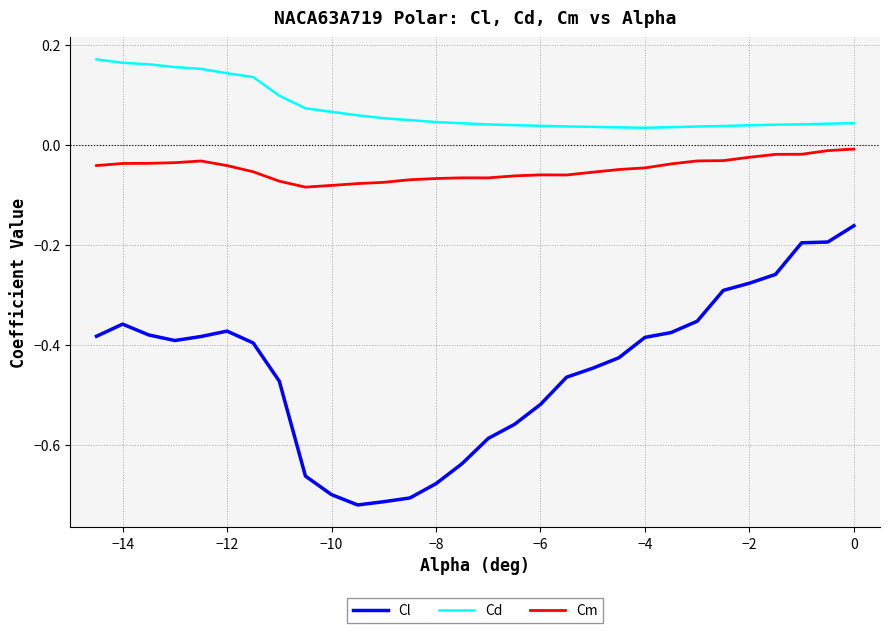

List the series in order of their peak value, highest first.

Cd, Cm, Cl